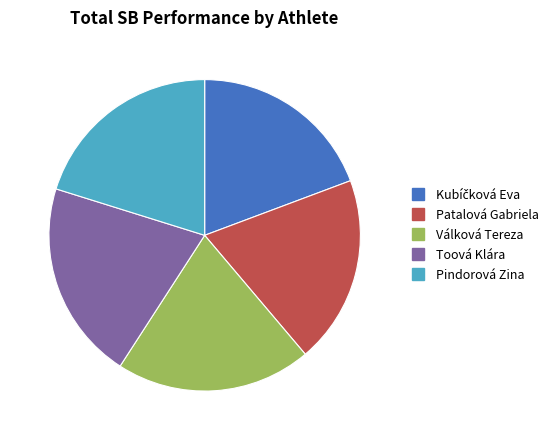

Combined, do Válková Tereza and Pindorová Zina account for over 50%?

No